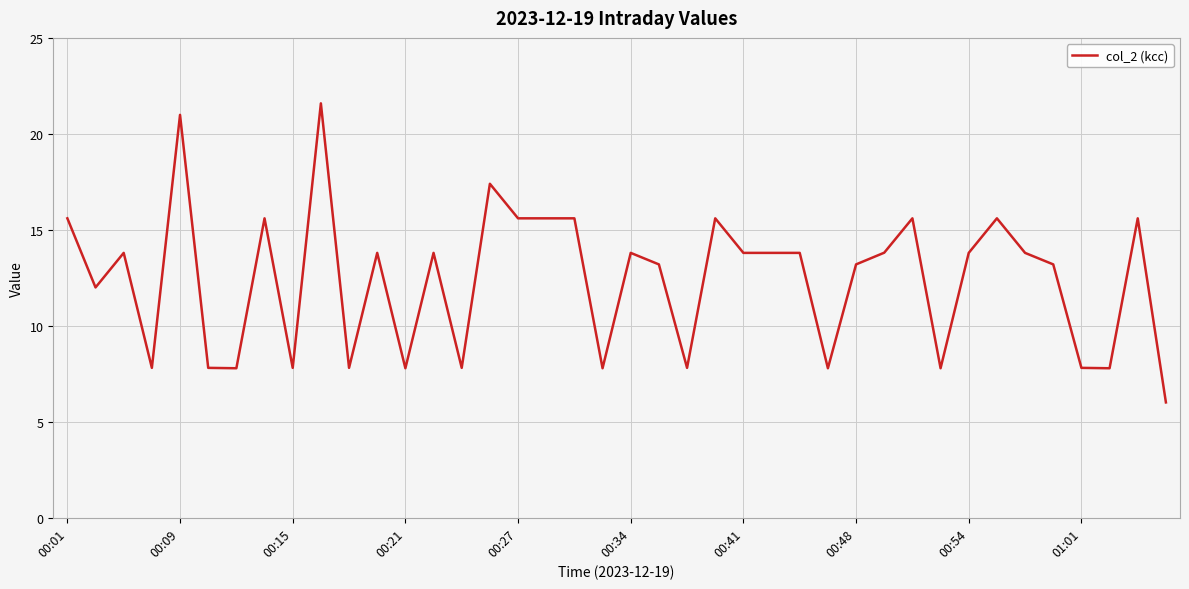

What is the maximum value shown in the chart?

21.6